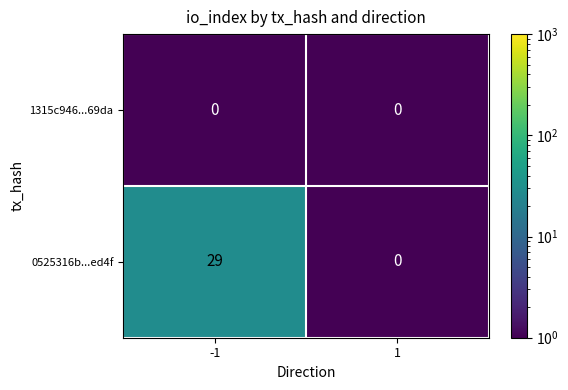

Reading right to left, extract all data points from this chart.

1315c946...69da: 0	0
0525316b...ed4f: 0	29